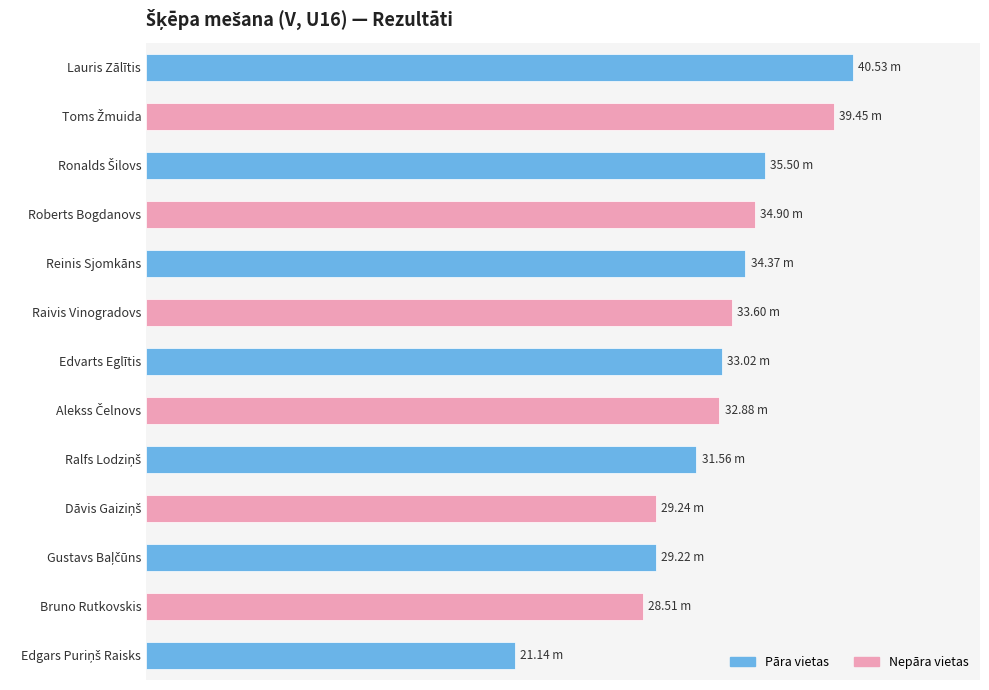

What is the greatest value displayed?

40.5